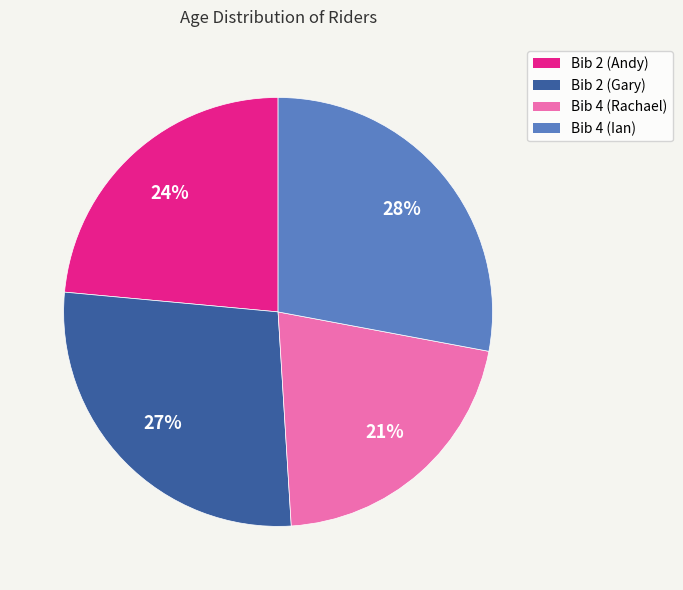

What is the ratio of the value at Bib 2 (Gary) to the value at Bib 4 (Ian)?

1.0